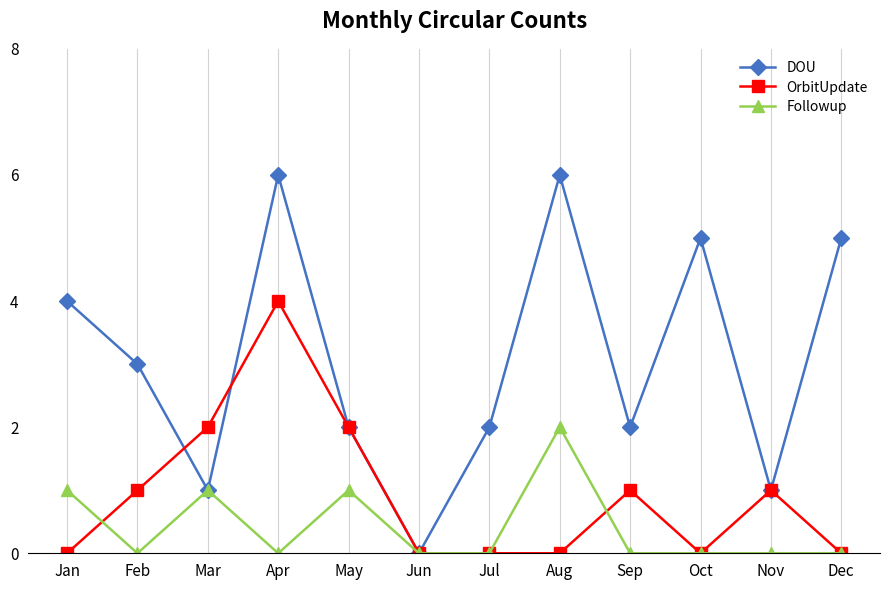

Between which two adjacent categories do DOU and OrbitUpdate first intersect?

Feb and Mar